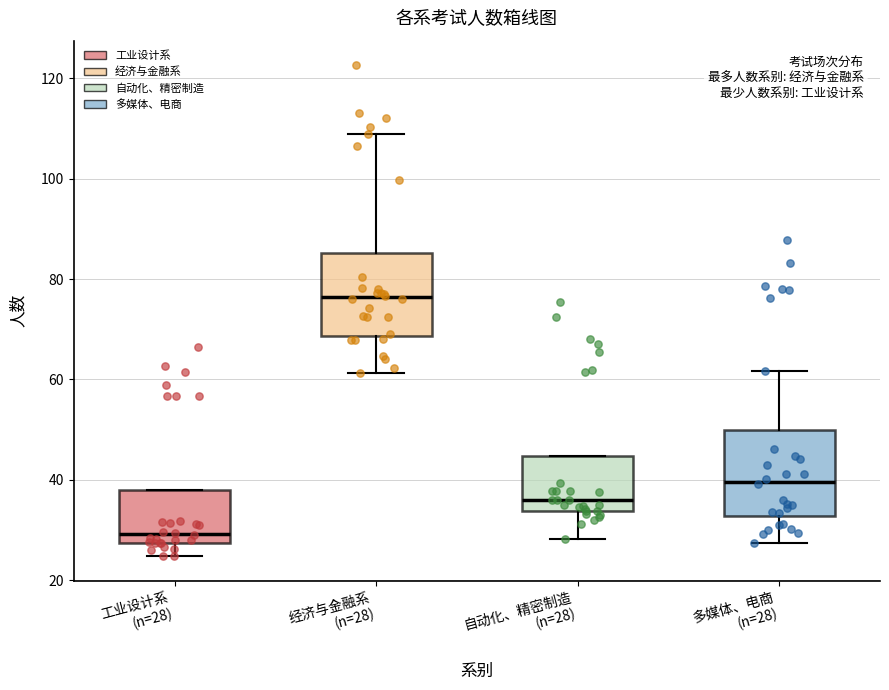

Reading left to right, transcribe this box plot: for each box, give where its median line is, the range the box spans, and where its two whiskers end, as read against the y-axis. The values are not printed on the chart, so give them approximately, as read against the axis.

工业设计系 (n=28): median 30, box 28 to 38, whiskers 24 to 38
经济与金融系 (n=28): median 76, box 68 to 86, whiskers 62 to 108
自动化、精密制造 (n=28): median 36, box 34 to 44, whiskers 28 to 44
多媒体、电商 (n=28): median 40, box 32 to 50, whiskers 28 to 62